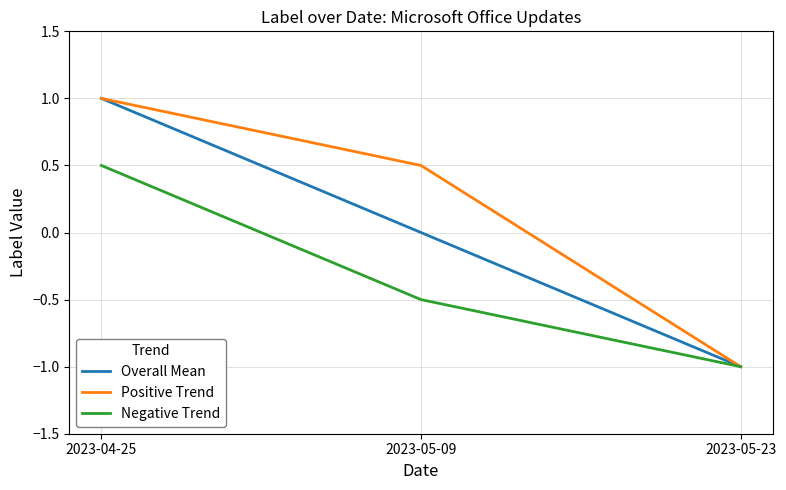

List the series in order of their overall mean, lowest first.

Negative Trend, Overall Mean, Positive Trend